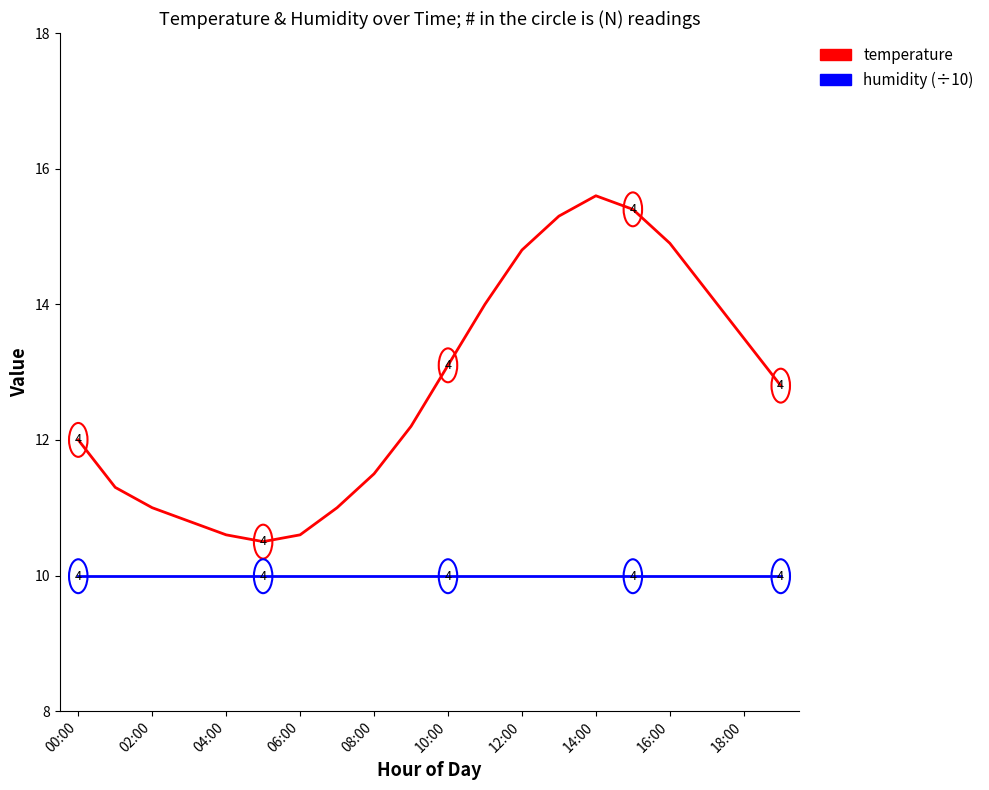

Which series has the largest range (max minus min)?

temperature